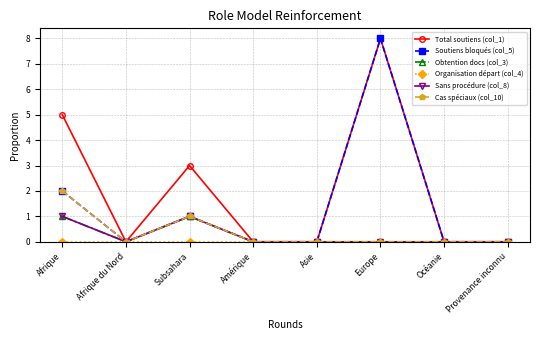

What is the label of the 3rd point from the left?

Subsahara